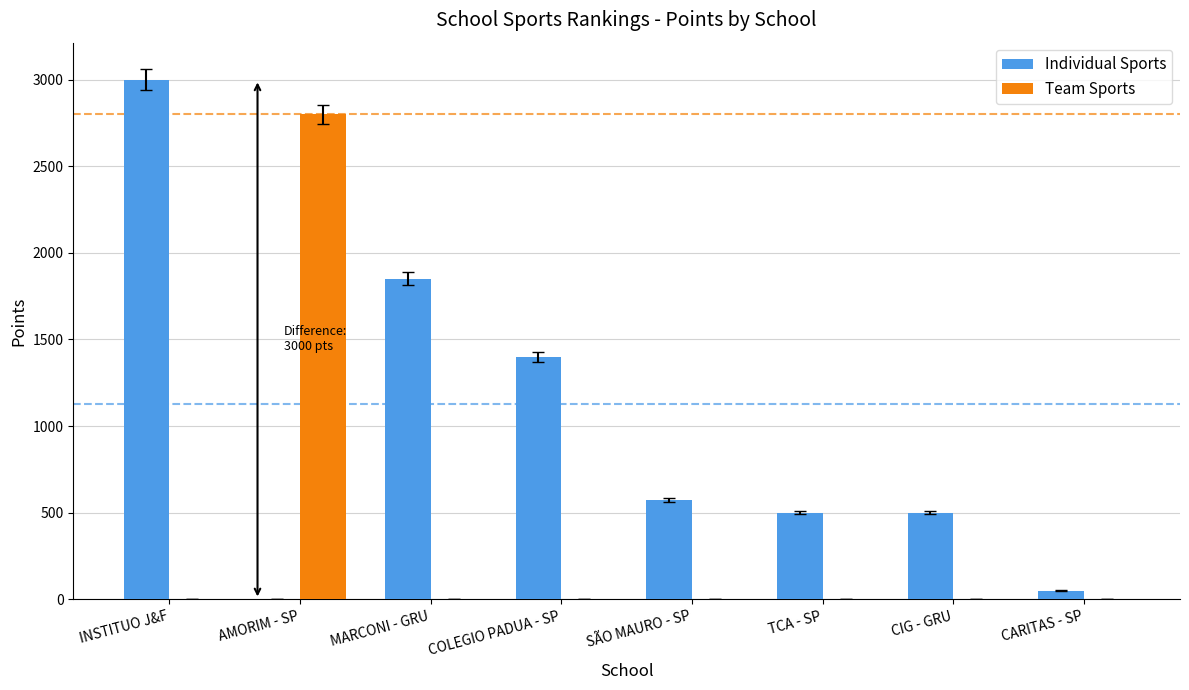

Where is Individual Sports nearest to the value 1500?

COLEGIO PADUA - SP